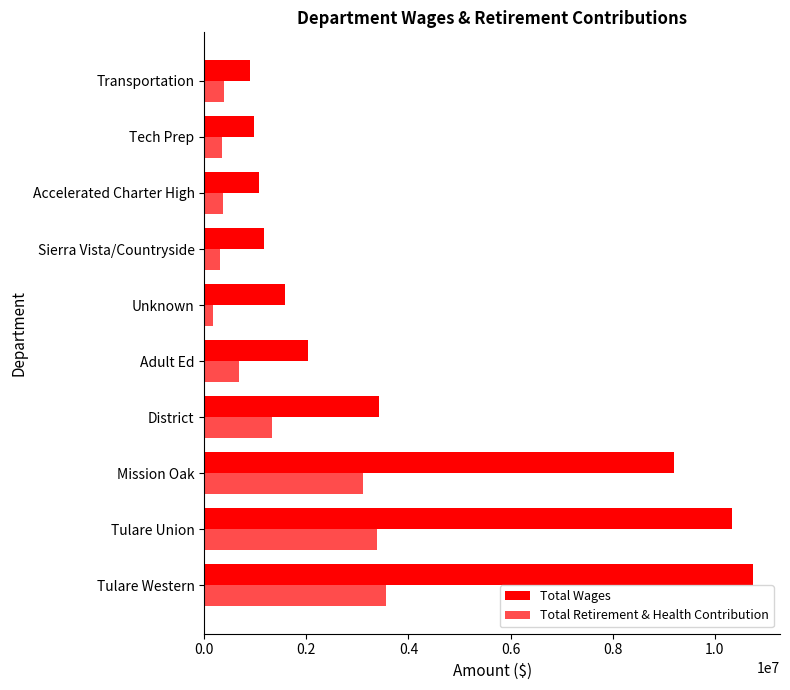

Count the number of data series in this chart.

2